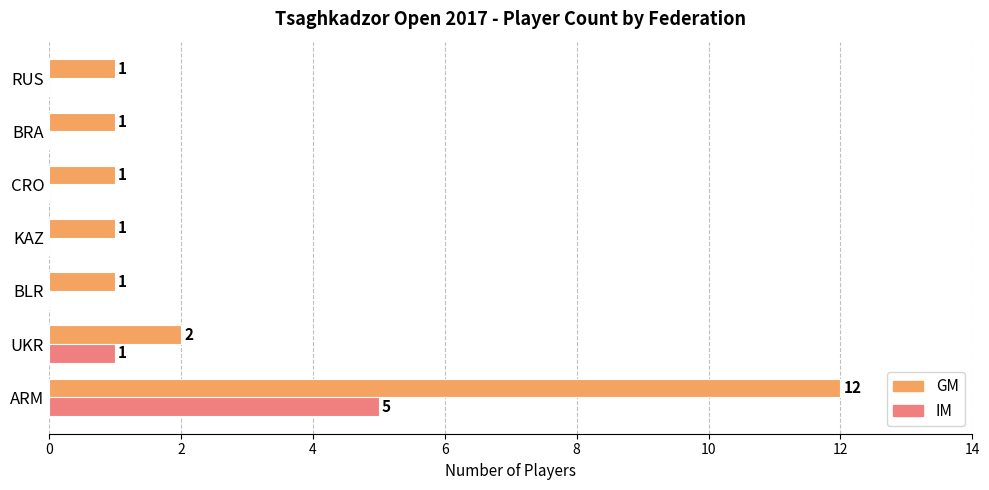

What is the greatest value displayed?

12